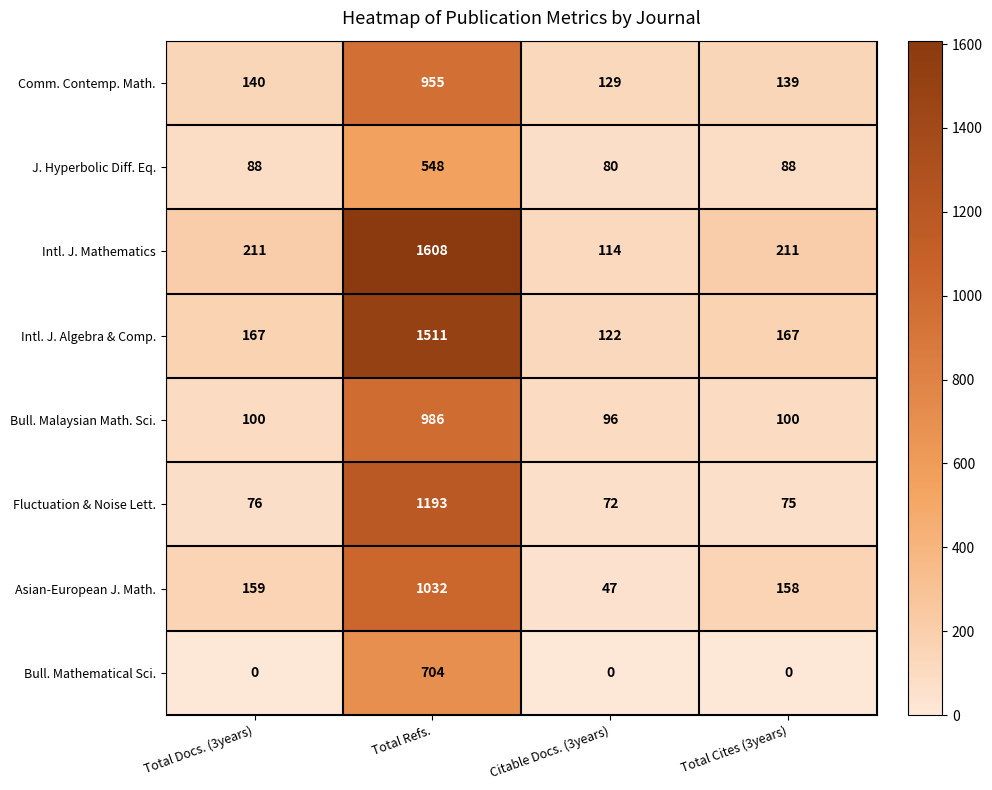

The Comm. Contemp. Math. series shows 64 at Citable Docs. (3years). True or false?

False